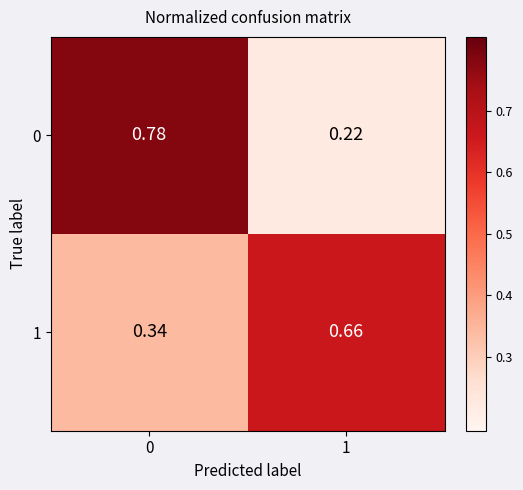

At 1, list the series in order from largest to smallest.

1, 0